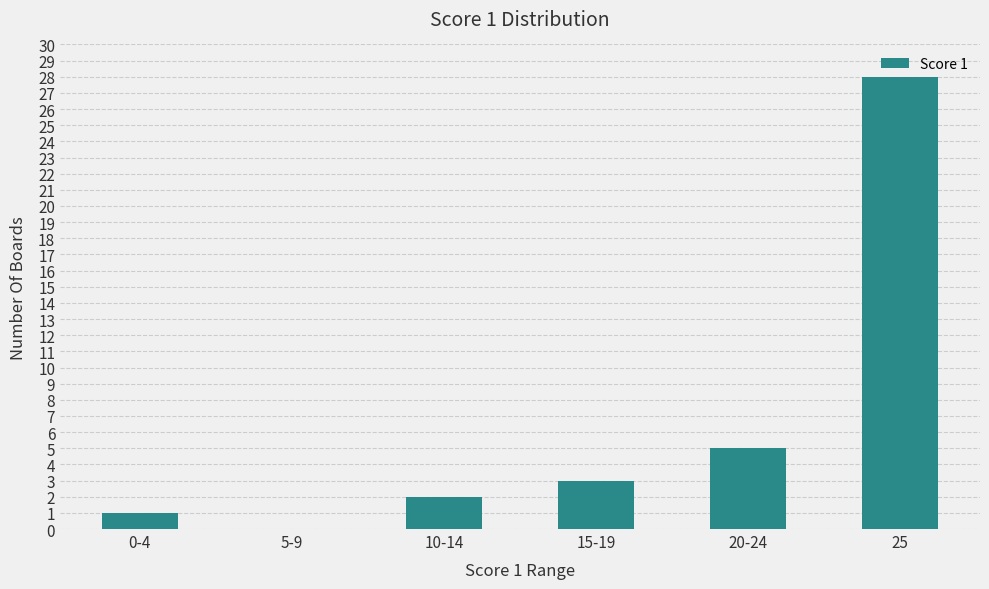

What is the ratio of the value at 15-19 to the value at 20-24?

0.6